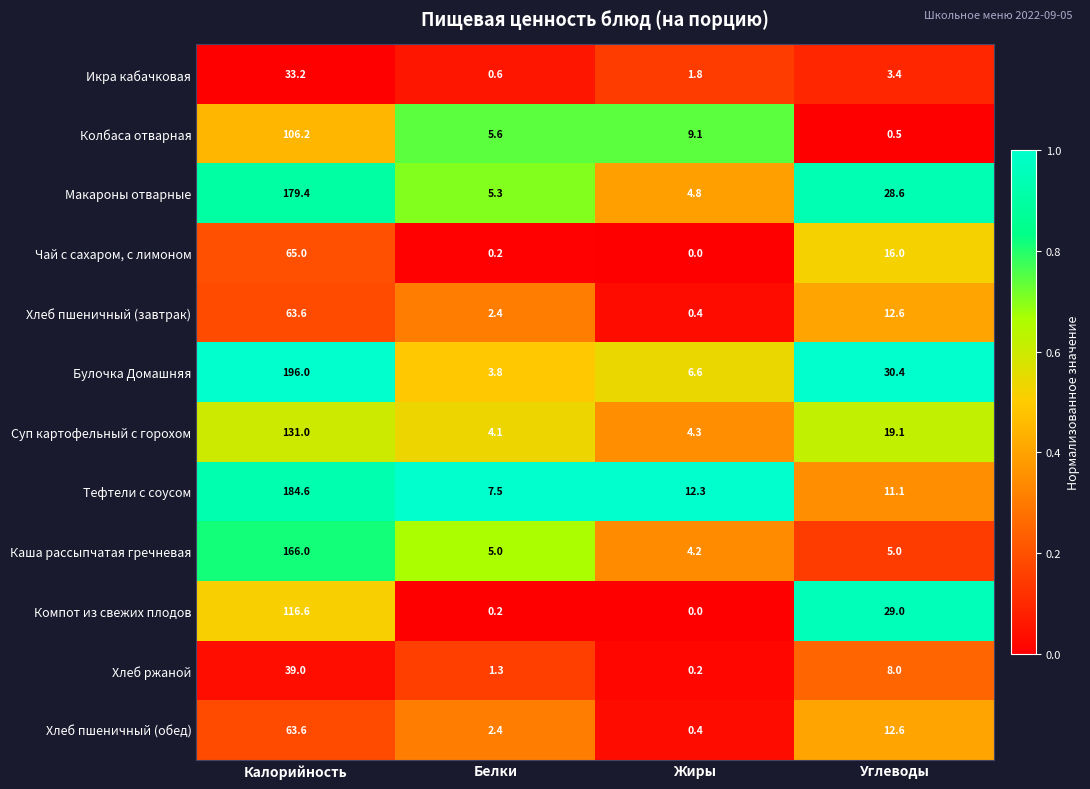

What is the difference between the second highest and second lowest values in the Хлеб ржаной series?

6.7